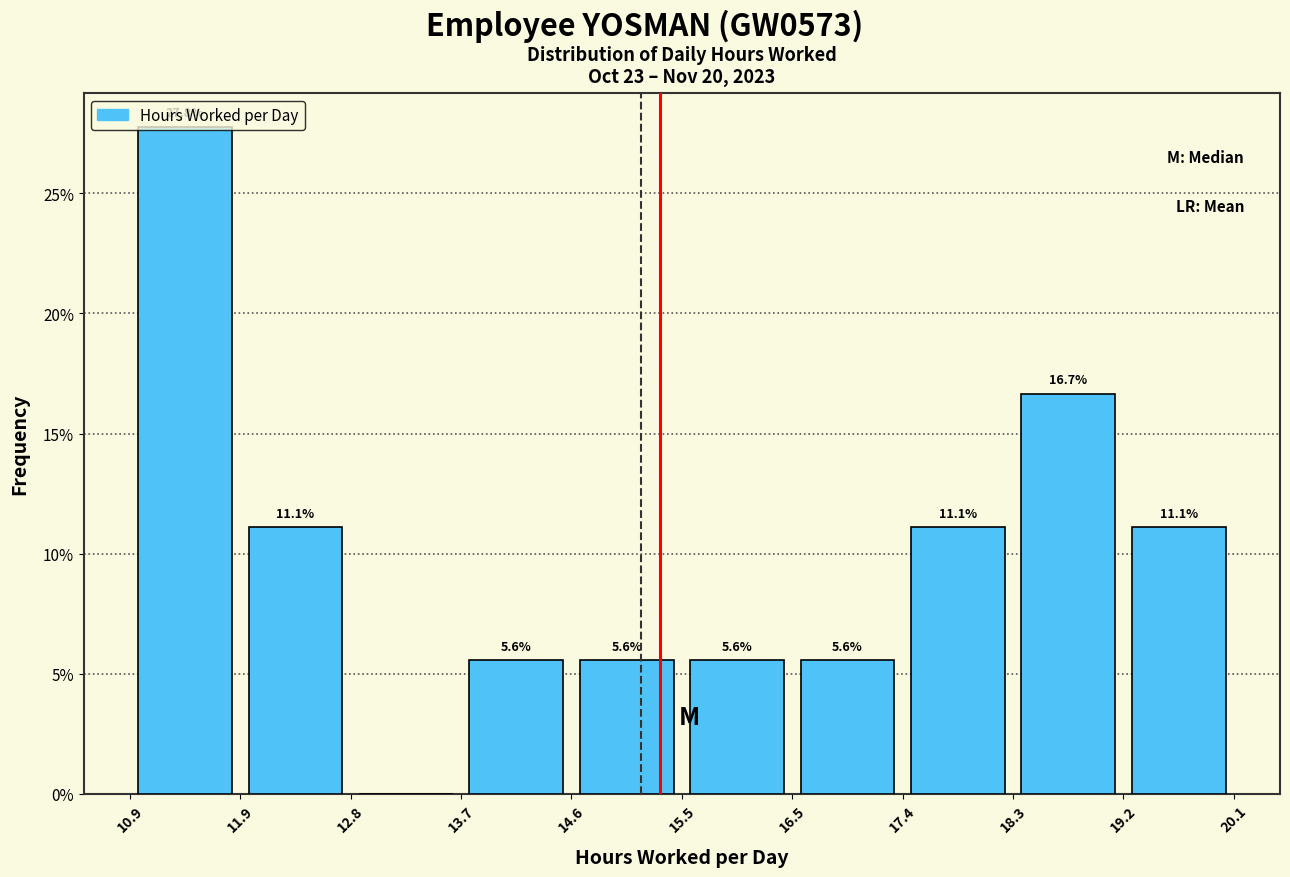

Over which range of the x-axis is the bar tallest?

10.9 to 11.9